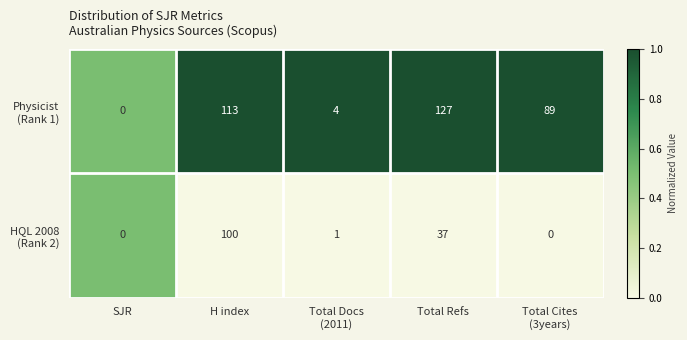

At which category is the sum across all series the highest?

H index